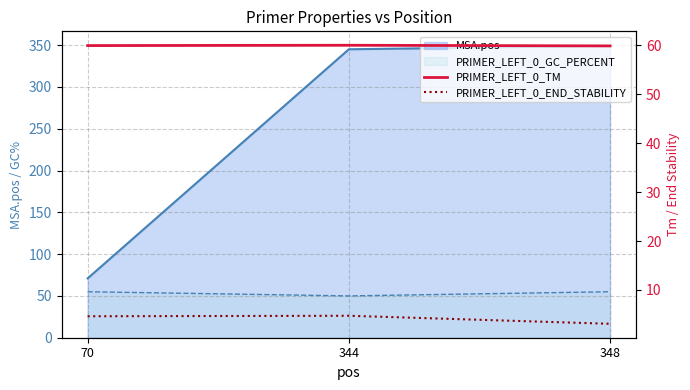

How many PRIMER_LEFT_0_TM values are between 59 and 60?

2